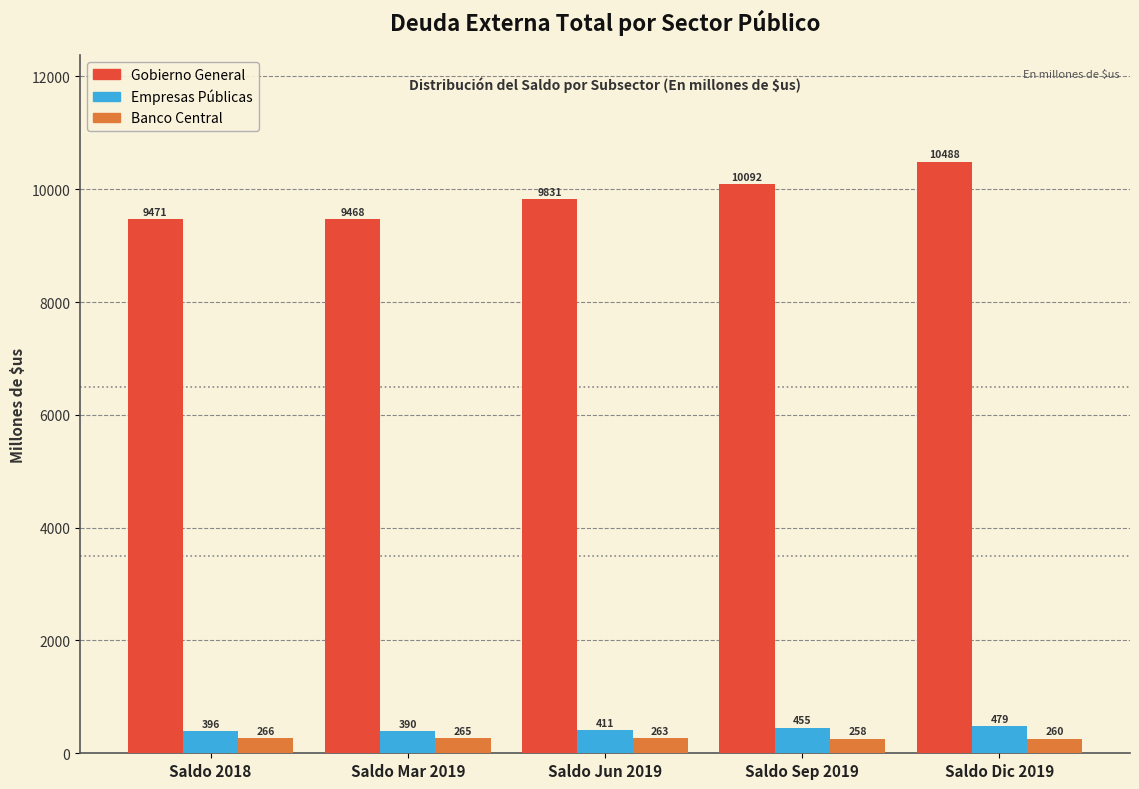

Is it true that Banco Central equals 257.8 at Saldo Sep 2019?

True